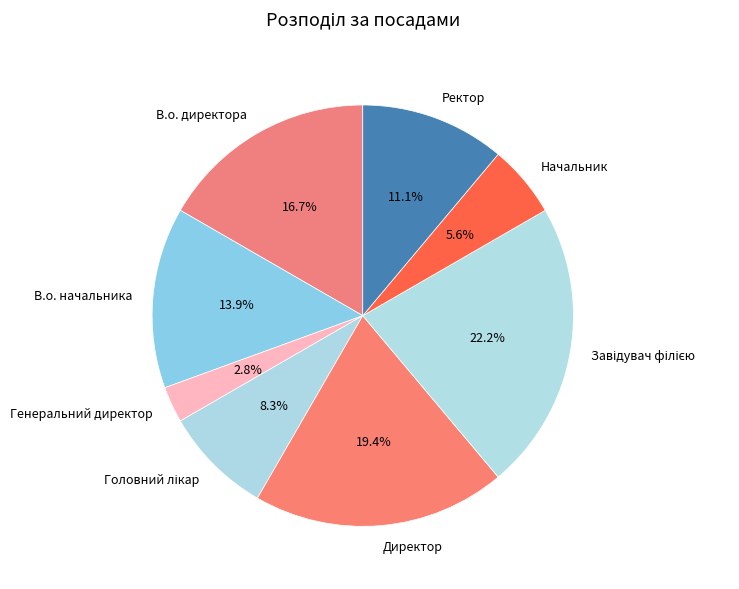

How much of the chart is everything except В.о. начальника?

86.1%